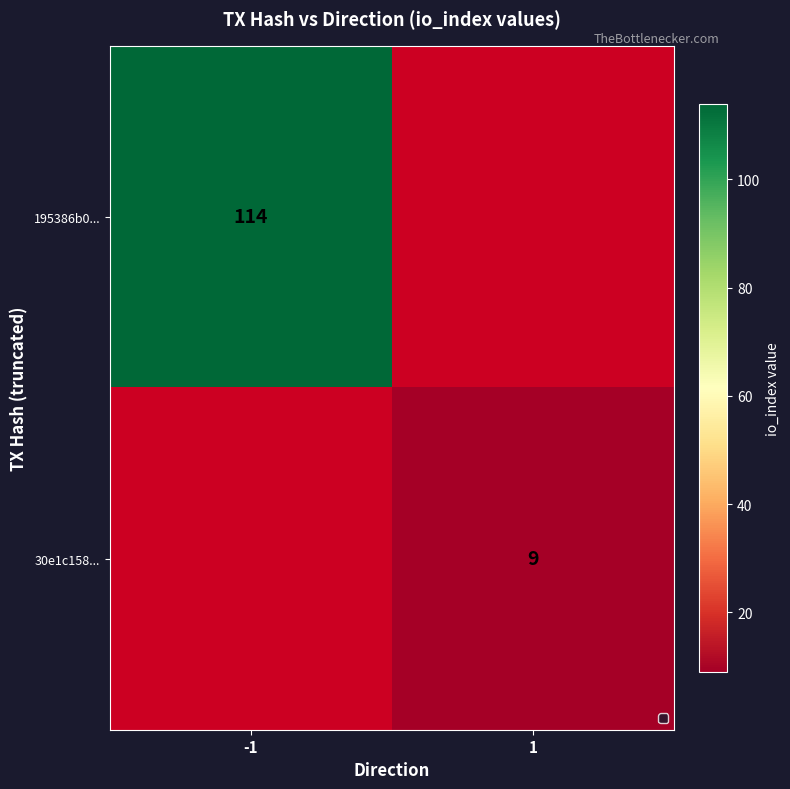

Is it true that 195386b0... equals 74 at -1?

False